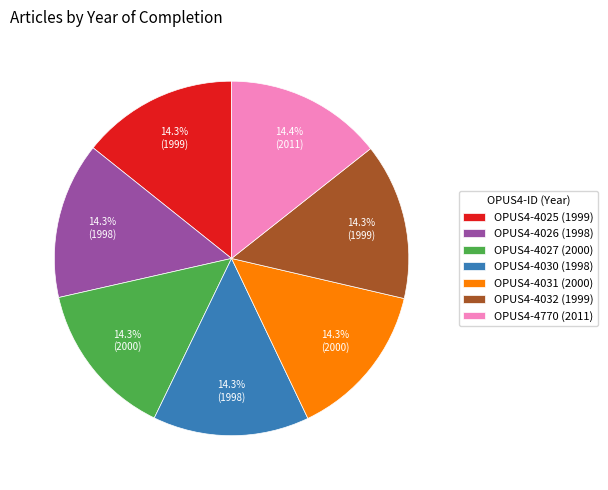

Is it true that OPUS4-4026 is 21% of the pie?

False